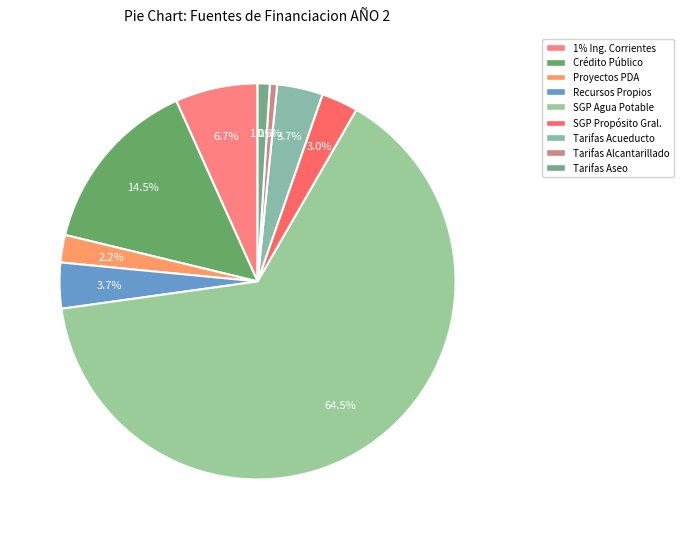

Count the number of slices in the pie.

9